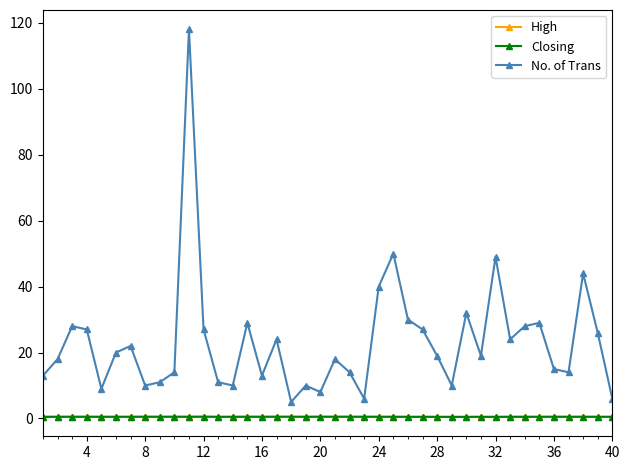

True or false: Closing and No. of Trans intersect in this chart.

False